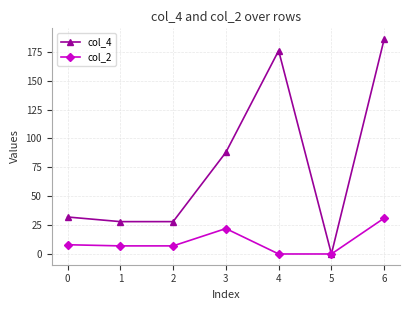

What is the difference between the maximum and minimum values in the col_4 series?

186